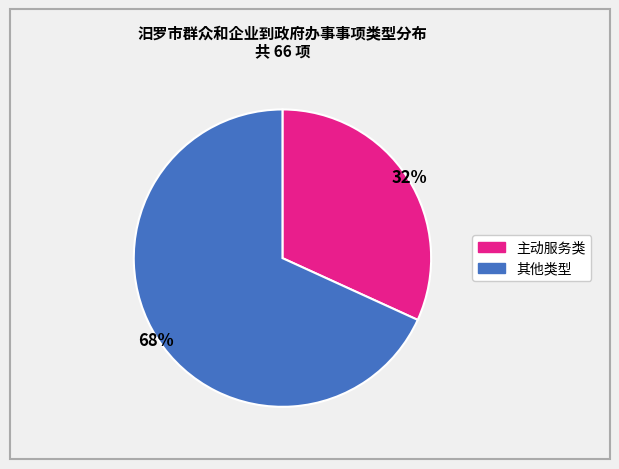

Is there any slice that represents more than half of the pie?

Yes